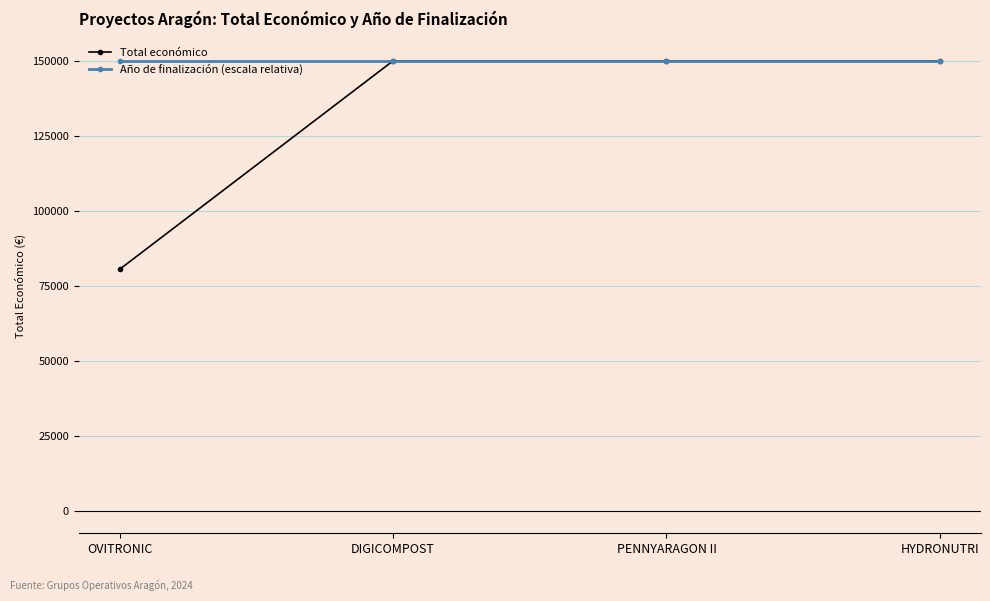

What is the value of the Año de finalización (escala relativa) point at the 3rd from the left?

150000